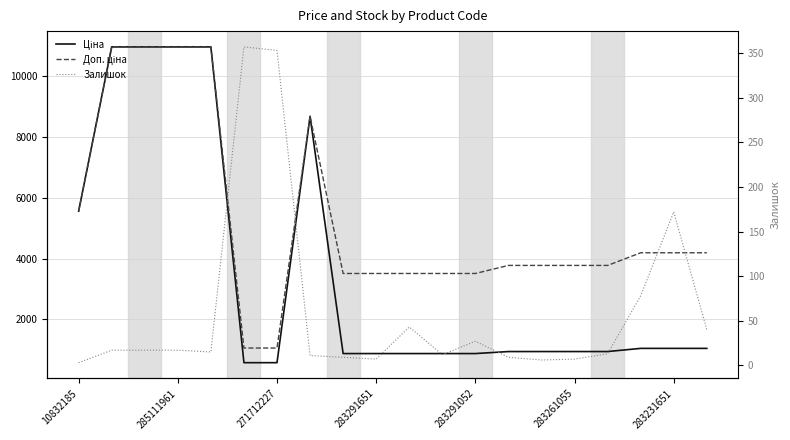

What is the difference between the maximum and second lowest values in the Ціна series?

10386.3